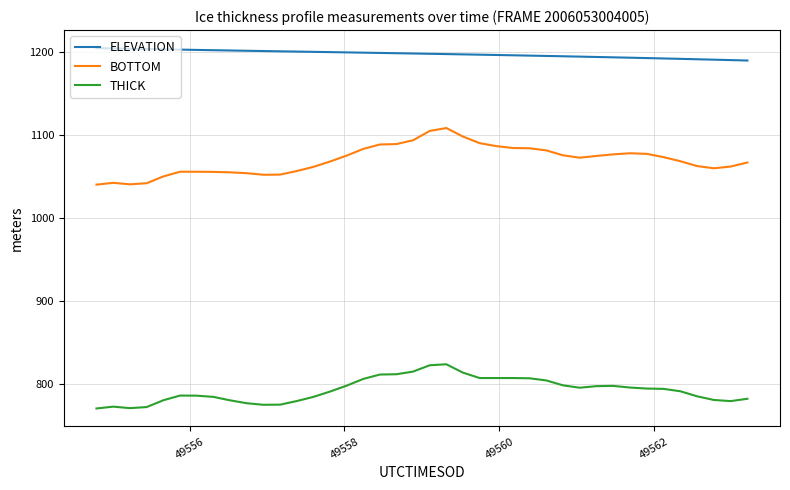

Rank the series by their average value, from lowest to highest.

THICK, BOTTOM, ELEVATION